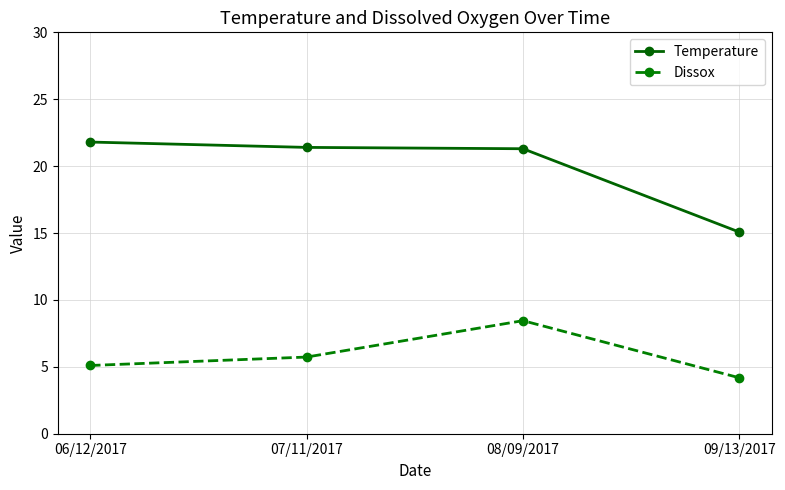

List the labels in order of Dissox value, largest first.

08/09/2017, 07/11/2017, 06/12/2017, 09/13/2017